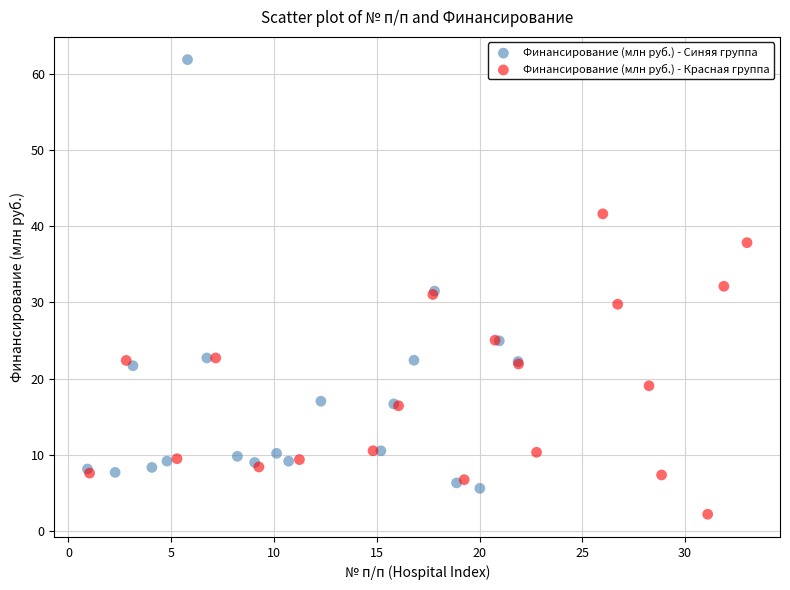

Which series reaches the minimum Y coordinate?

Финансирование (млн руб.) - Красная группа